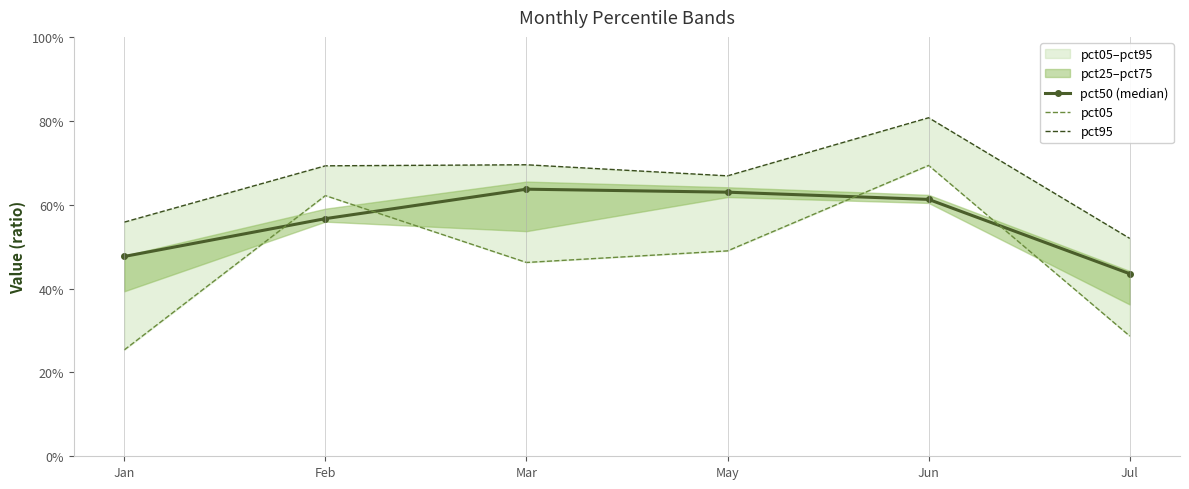

What is the sum of the pct05 values at Mar and Jan?

0.7